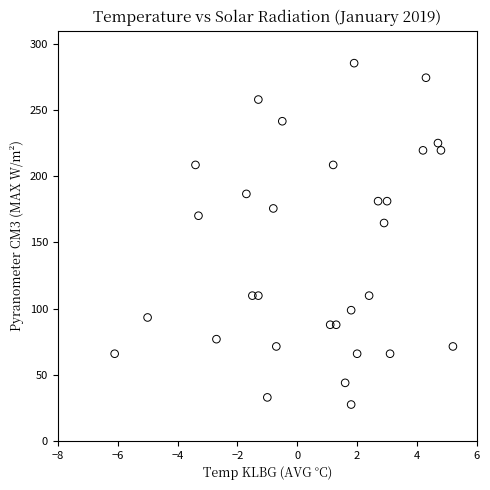

What is the range of Y values (max minus min)?

258.0